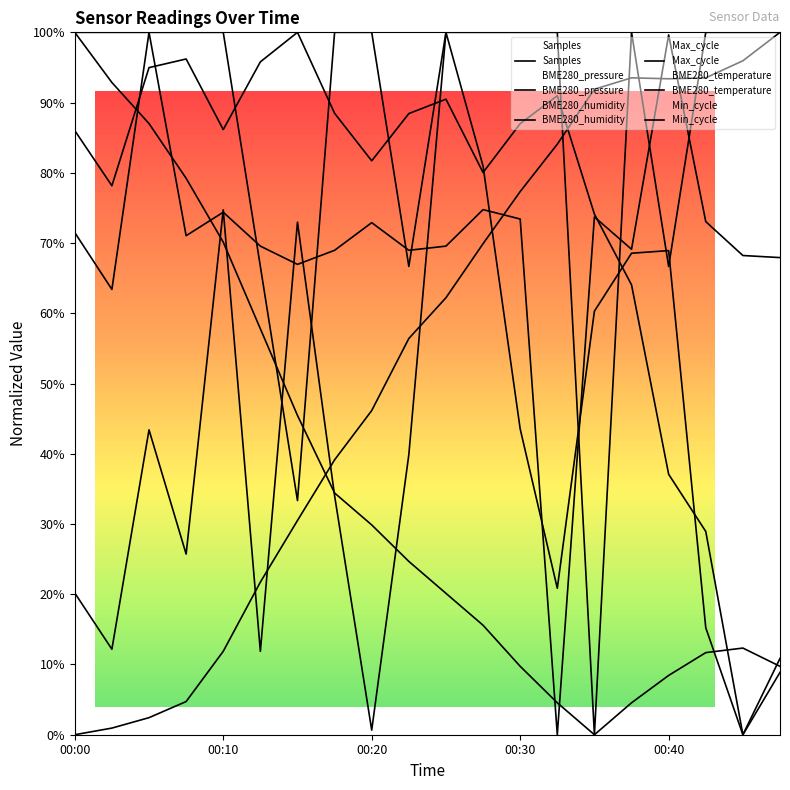

At how many categories does at least one series exceed 0?

20